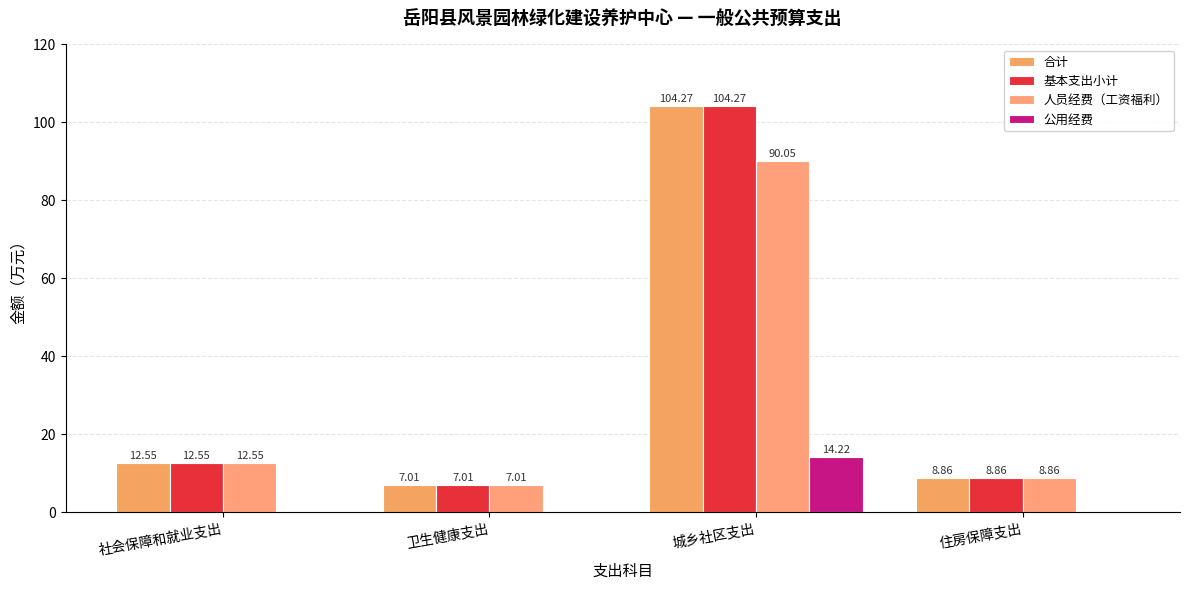

How many groups of bars are there?

4